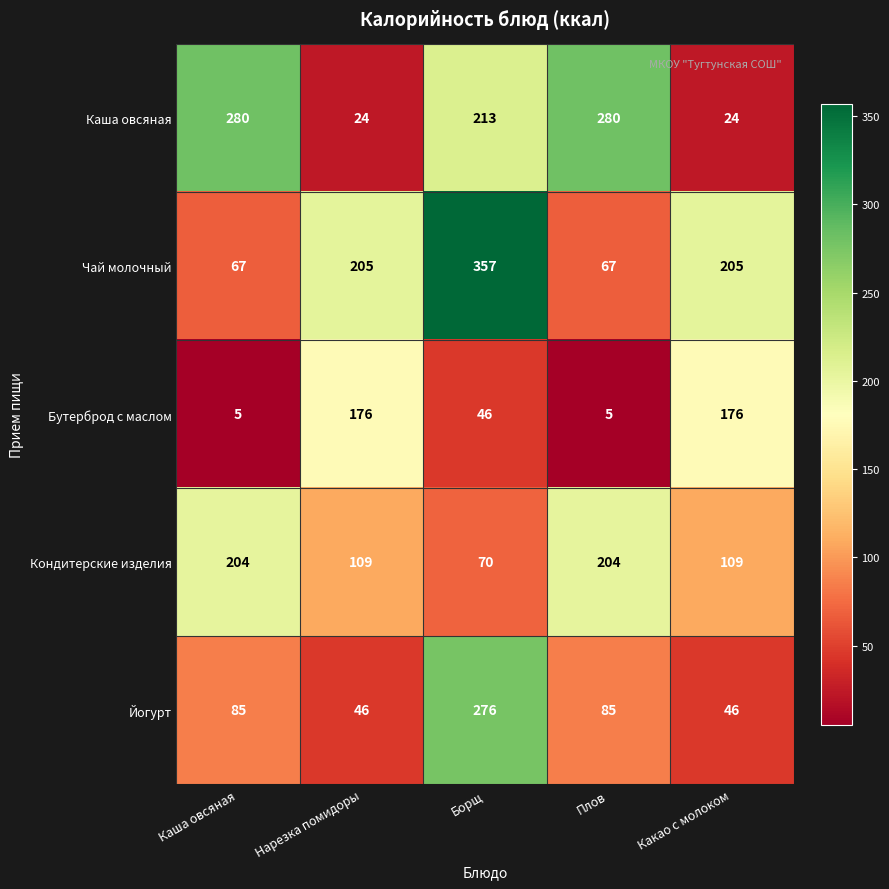

What is the maximum value shown in the chart?

357